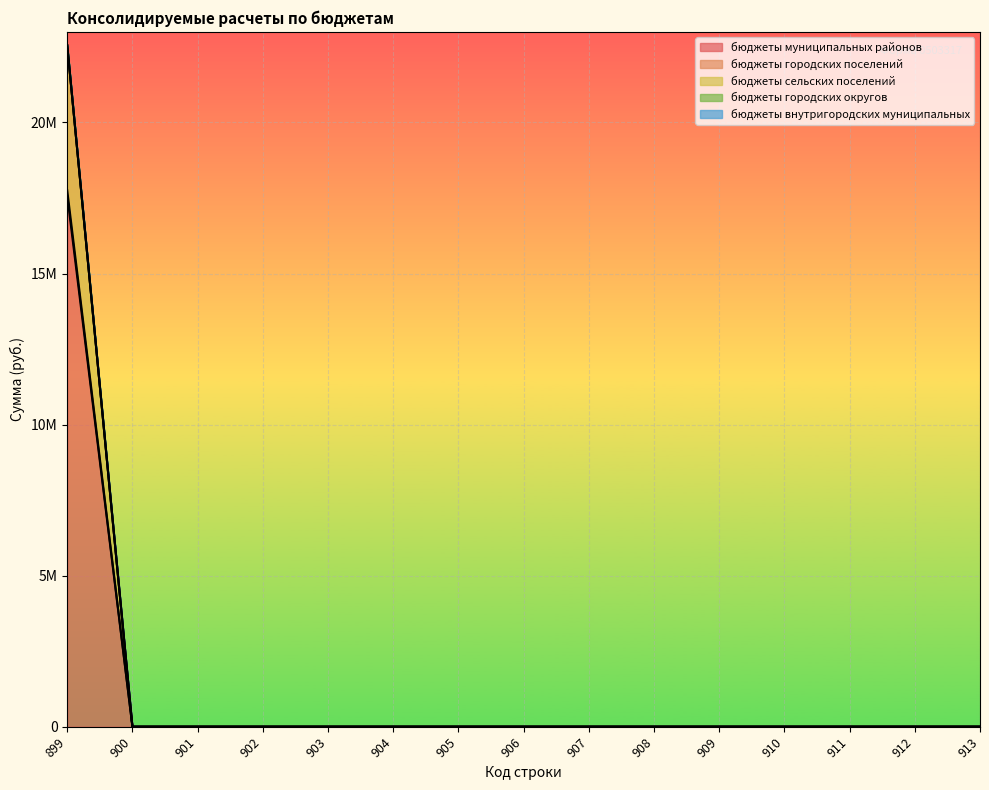

True or false: бюджеты муниципальных районов has a value of 0.0 at 909.

True